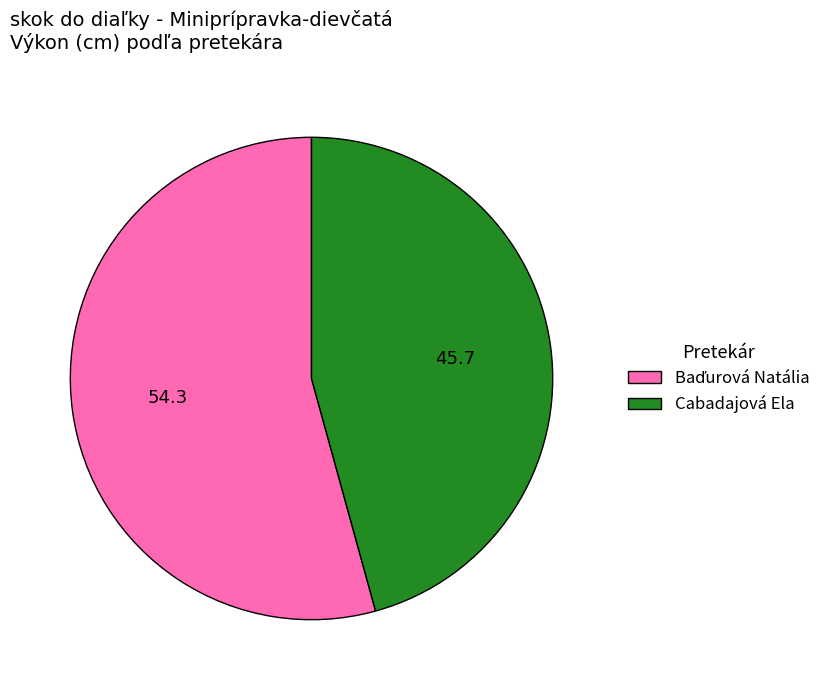

Does any single category account for the majority?

Yes